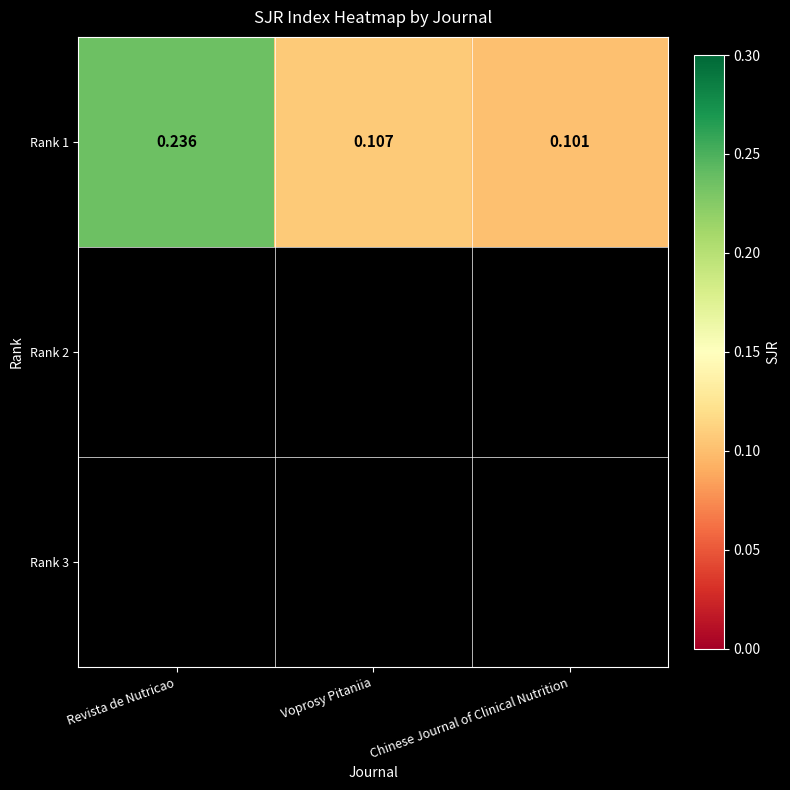

How many series are shown in this chart?

1